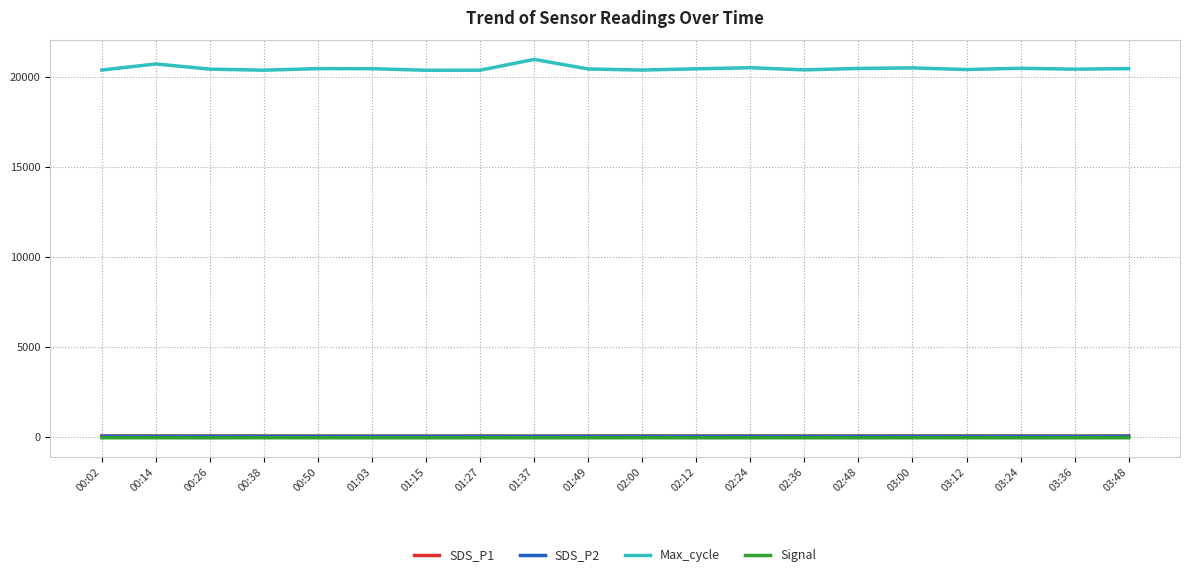

Which series has the widest spread of values?

Max_cycle